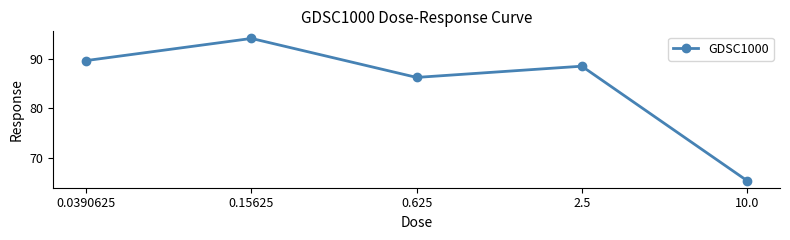

The chart shows a value of 89.6 at 0.0390625. True or false?

True